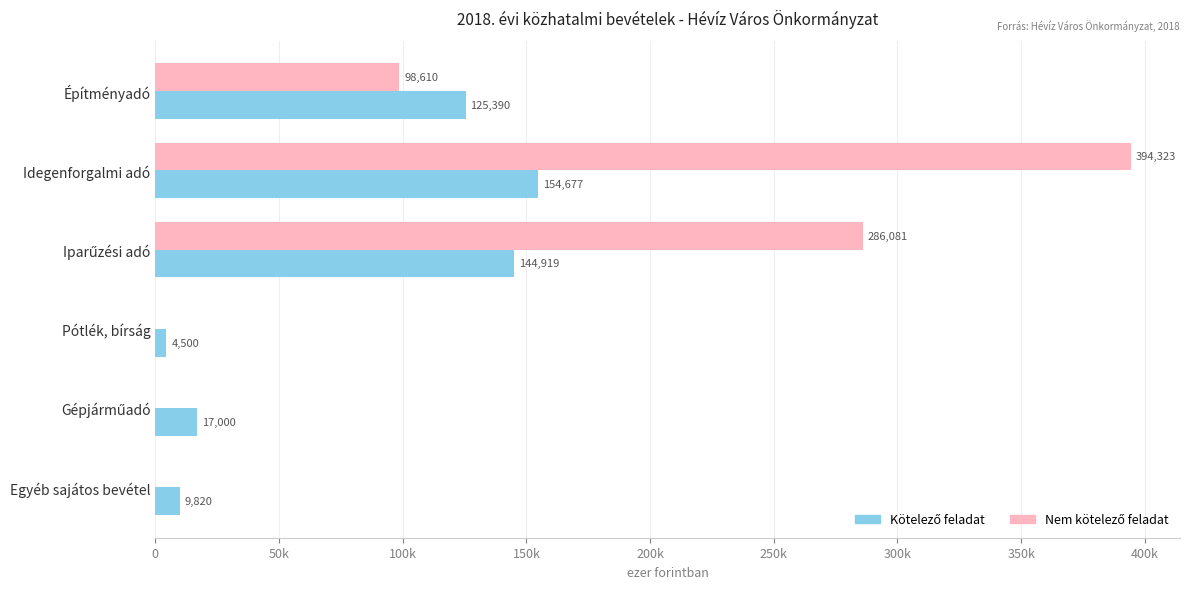

What is the greatest value displayed?

394323